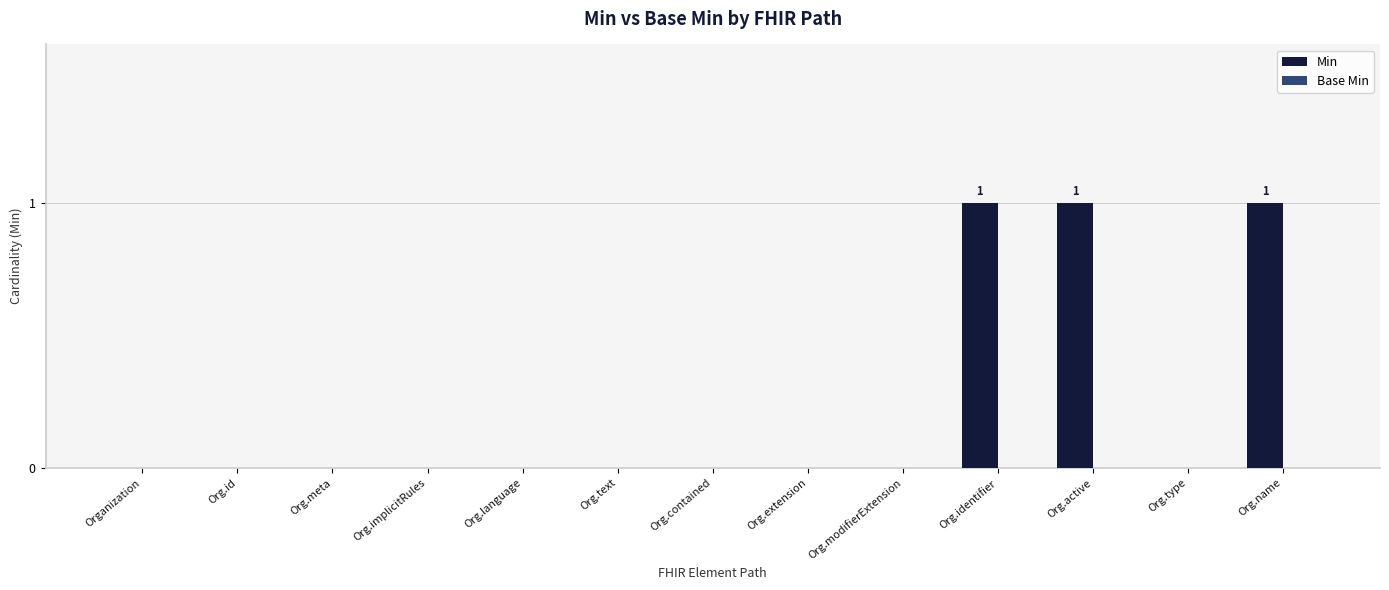

True or false: the data shows 0 at Org.meta.

True